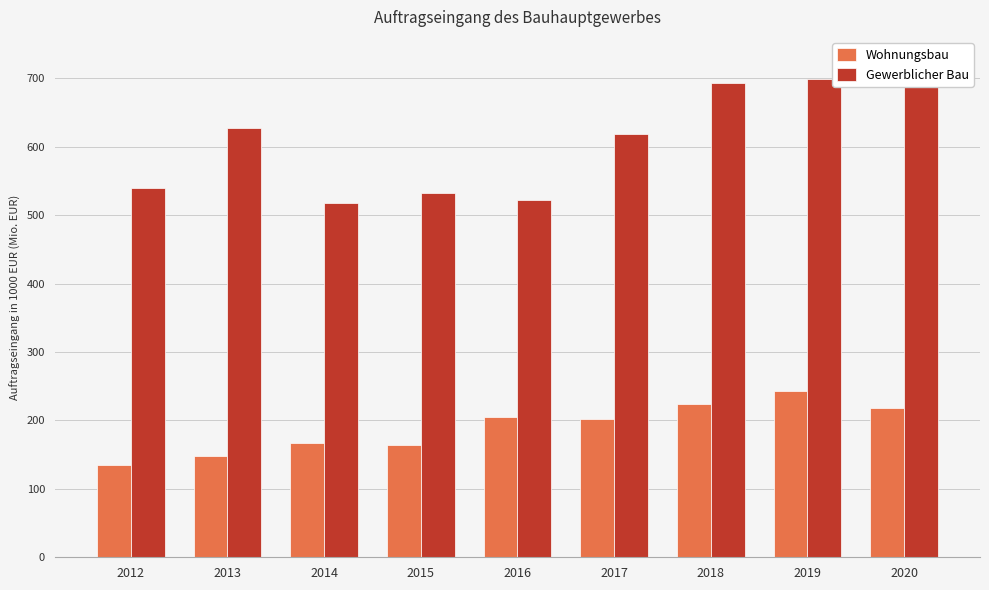

What is the sum of the Gewerblicher Bau values at 2016 and 2014?

1040.0